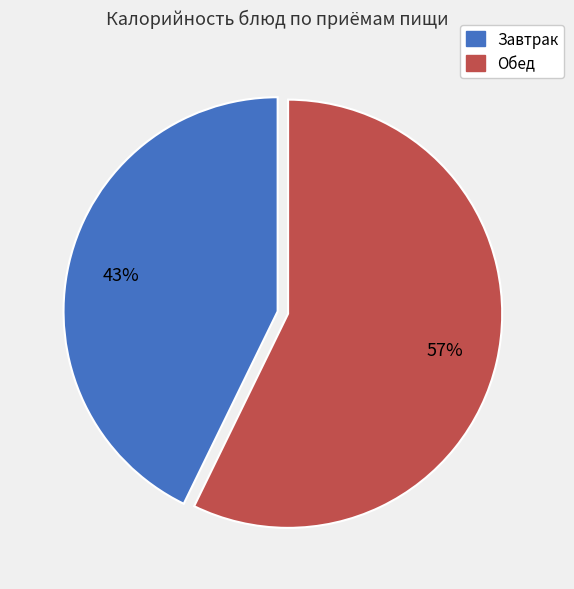

To the nearest percent, what is the average slice percentage?

50%